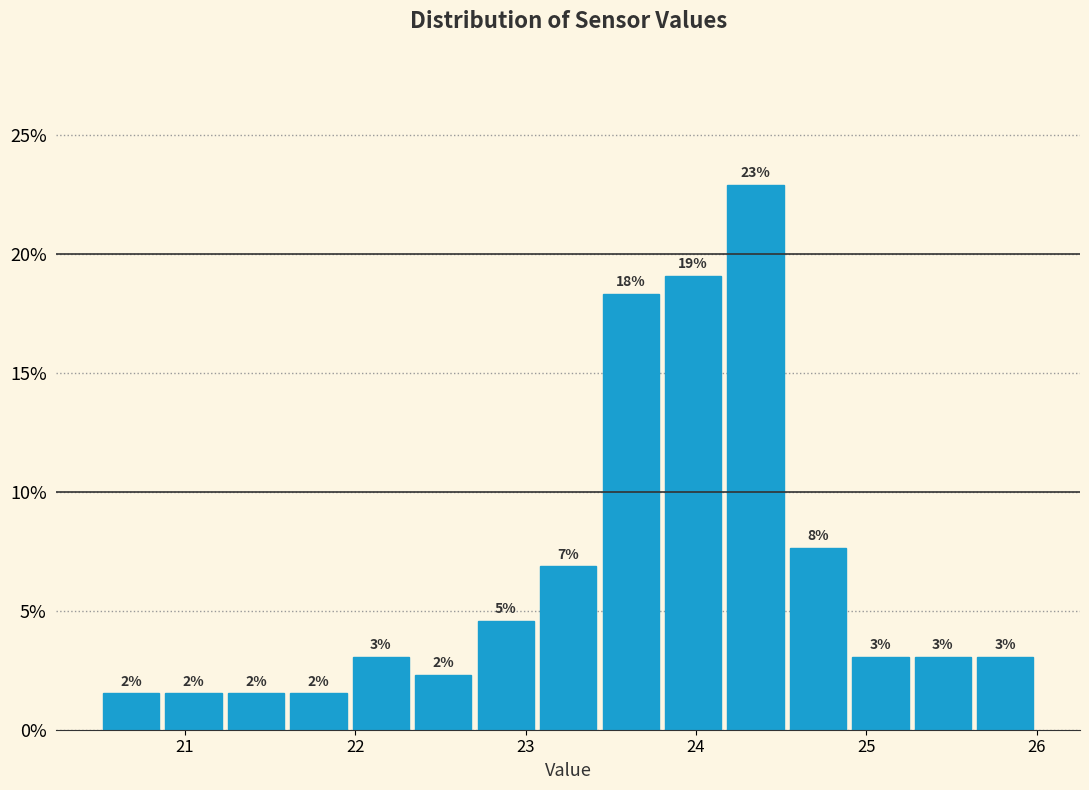

Around what value on the x-axis is the tallest bar? Give the approximate position of its centre, as read against the axis.

24.4